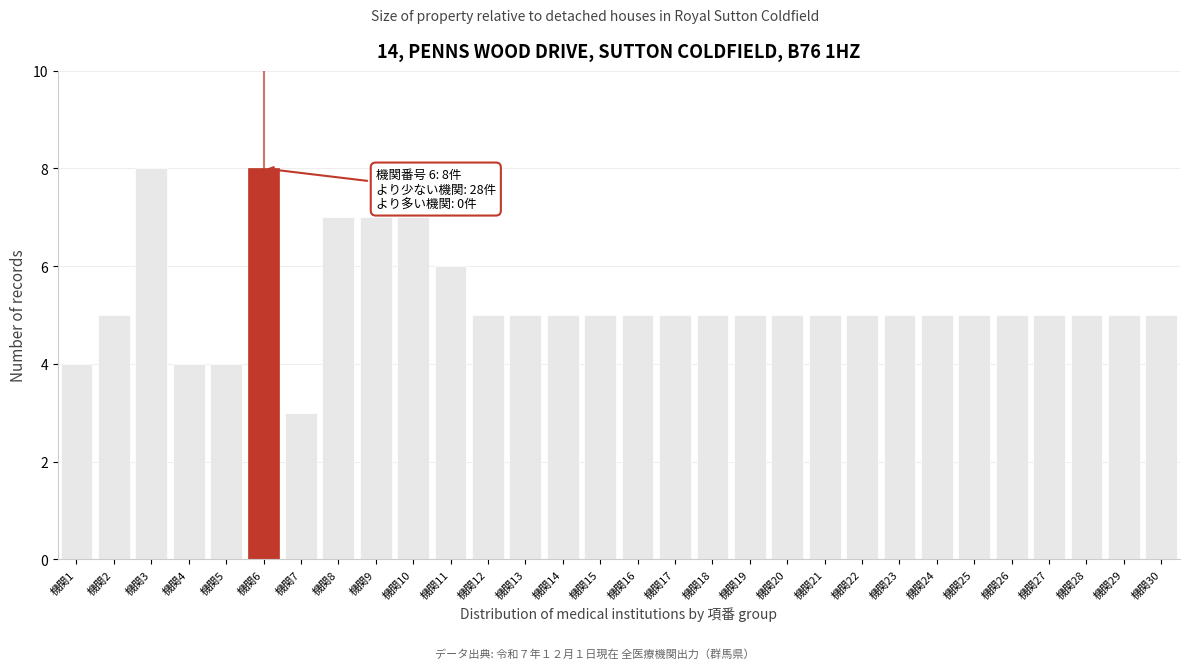

Reading right to left, what are all the values shown in this chart?

5	5	5	5	5	5	5	5	5	5	5	5	5	5	5	5	5	5	5	6	7	7	7	3	8	4	4	8	5	4